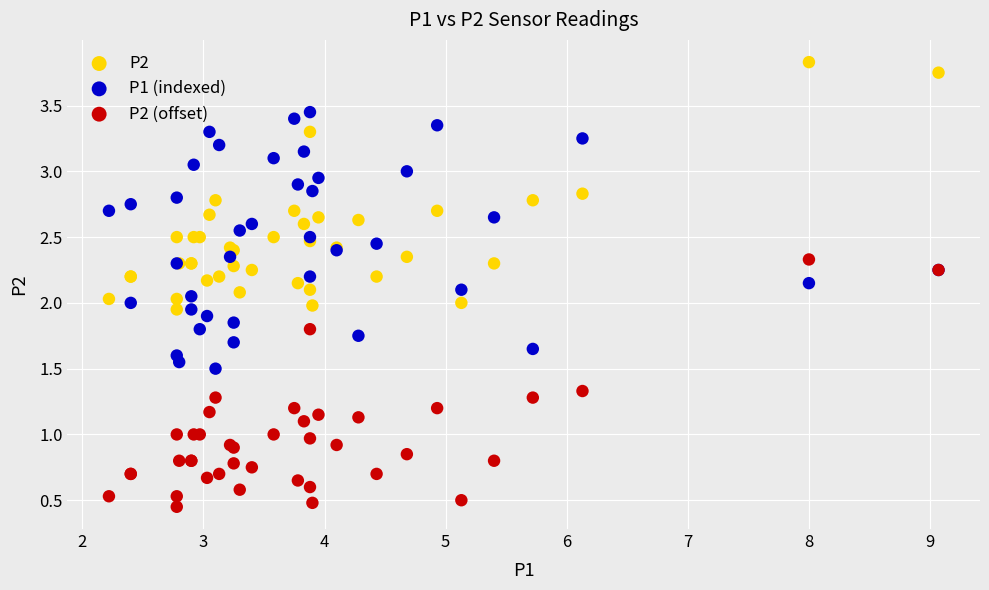

What is the X range (max minus min) for the scatter plot?

6.8